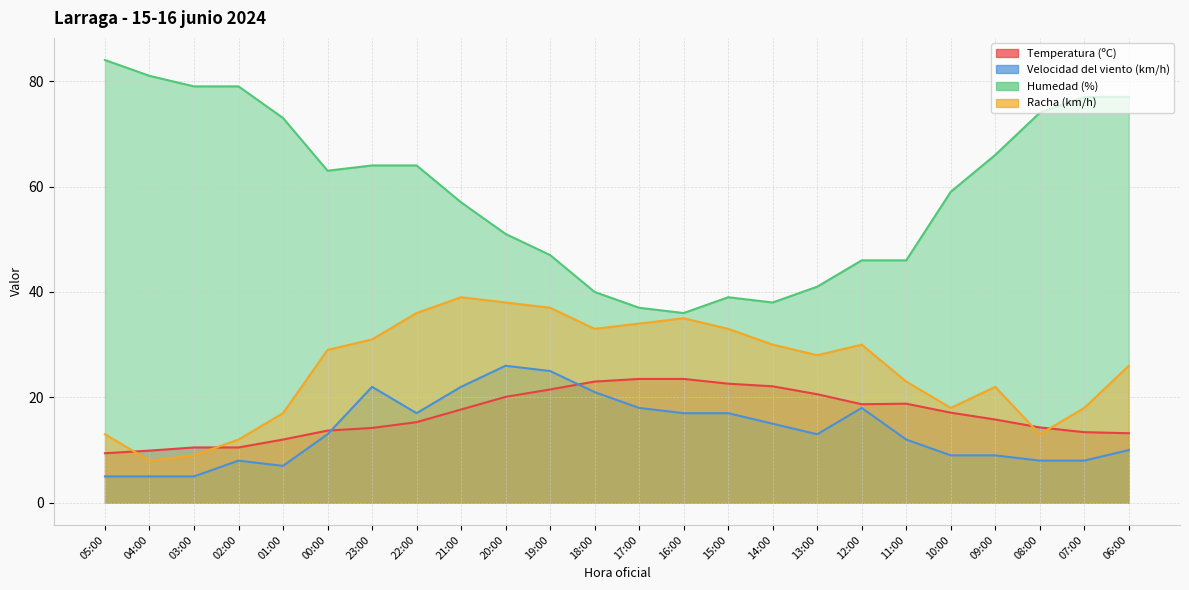

What is the maximum value shown in the chart?

84.0